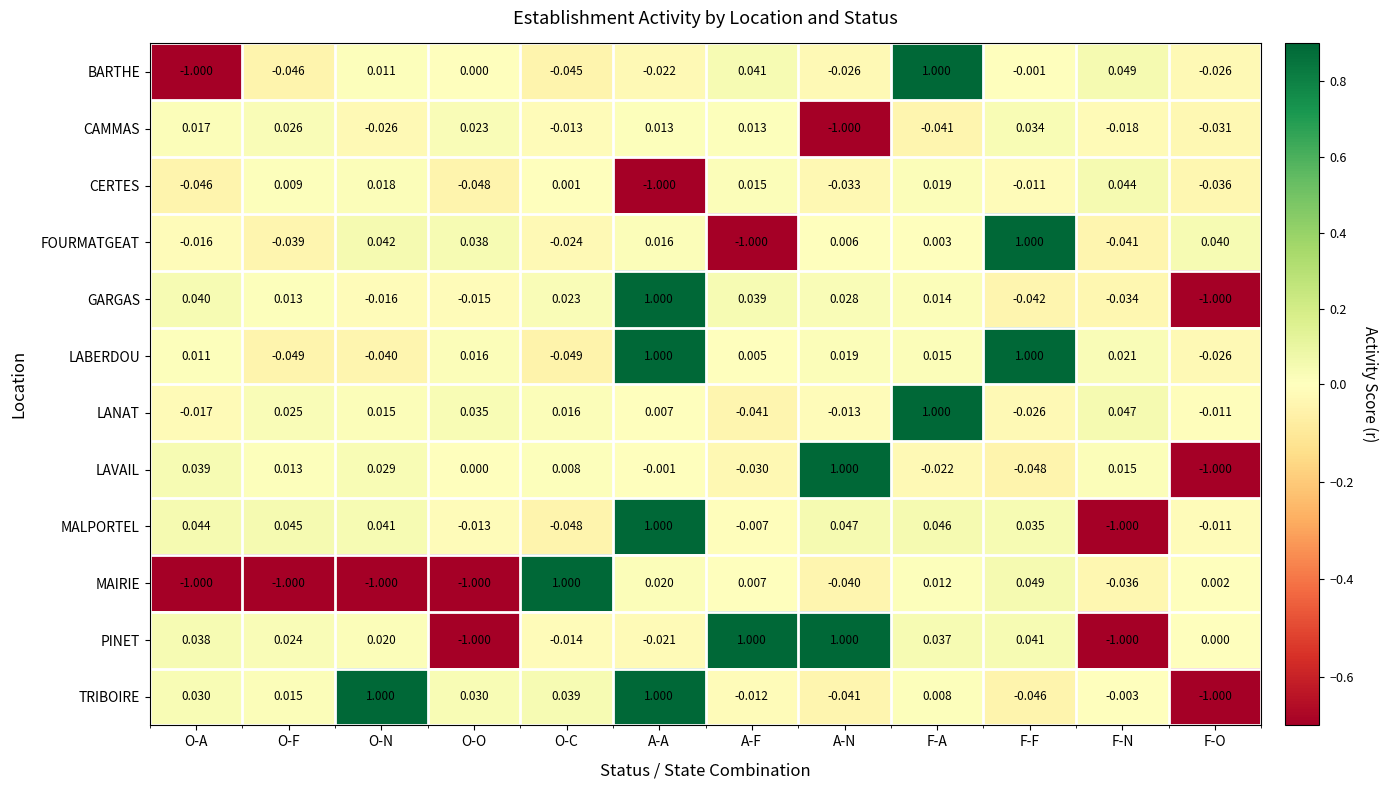

At which label does CERTES reach its minimum?

A-A